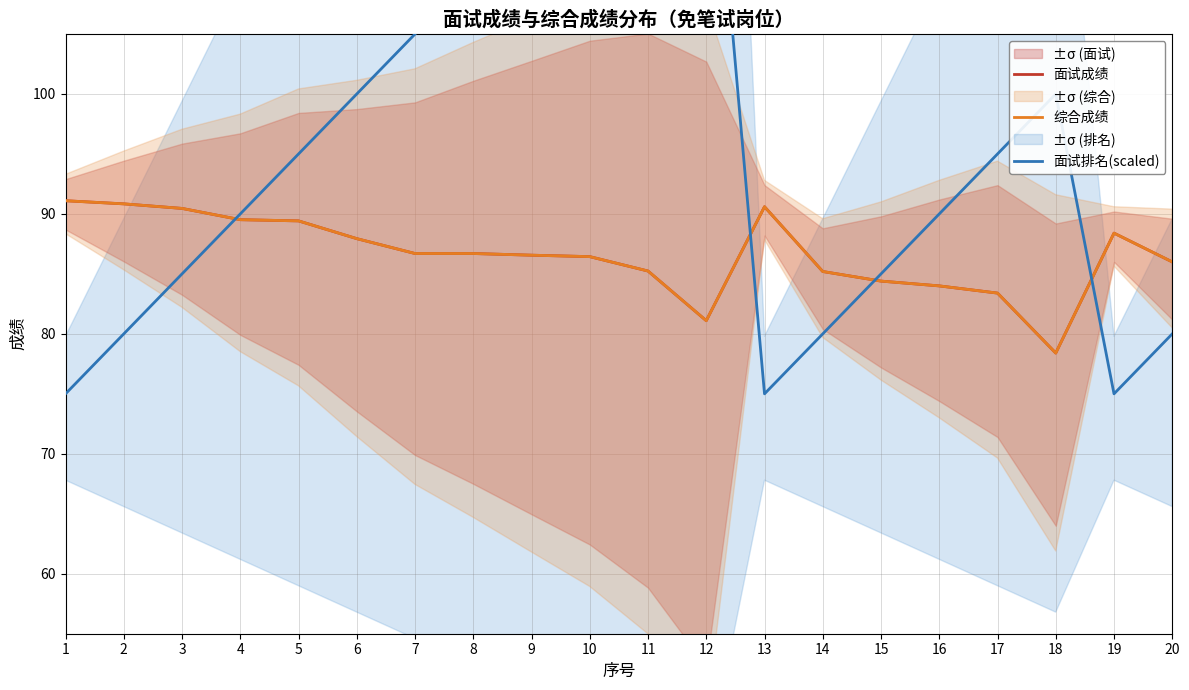

Rank the series at 3 from lowest to highest value.

面试排名(scaled), 面试成绩, 综合成绩